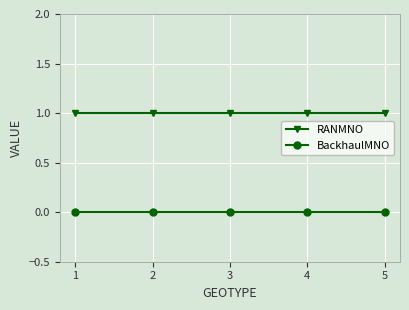

The value of BackhaulMNO at 1 is 0. True or false?

True